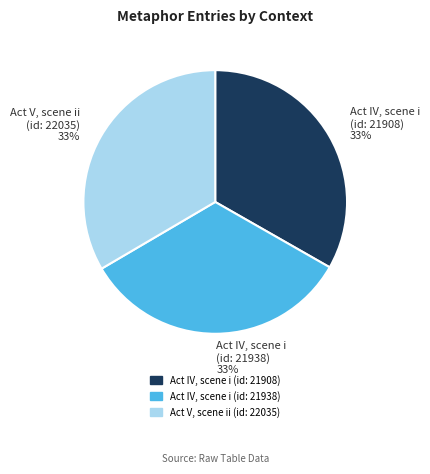

Is there a majority slice in this chart?

No